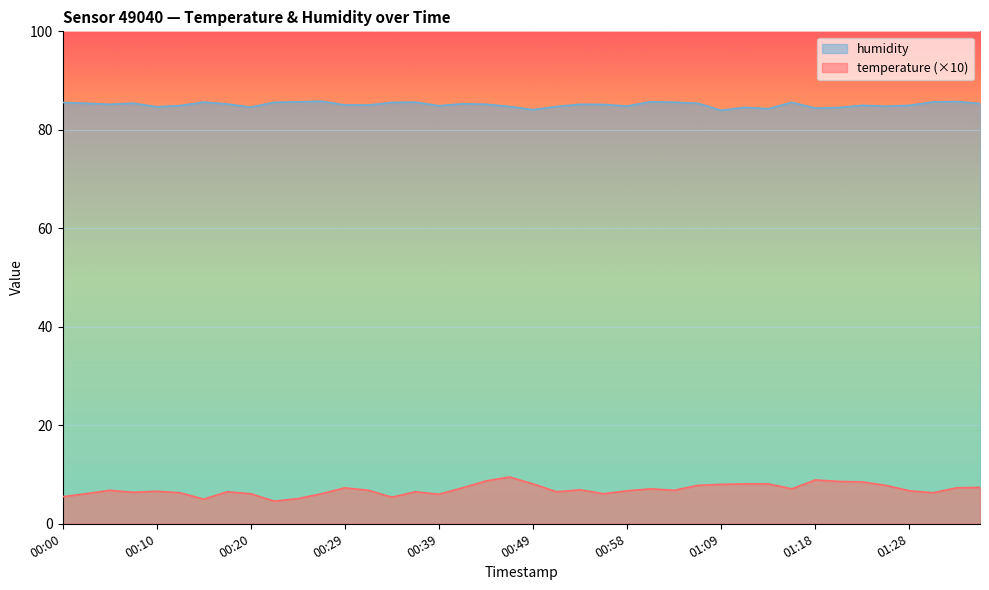

What is the spread (max minus min) of values at 00:54?

78.3